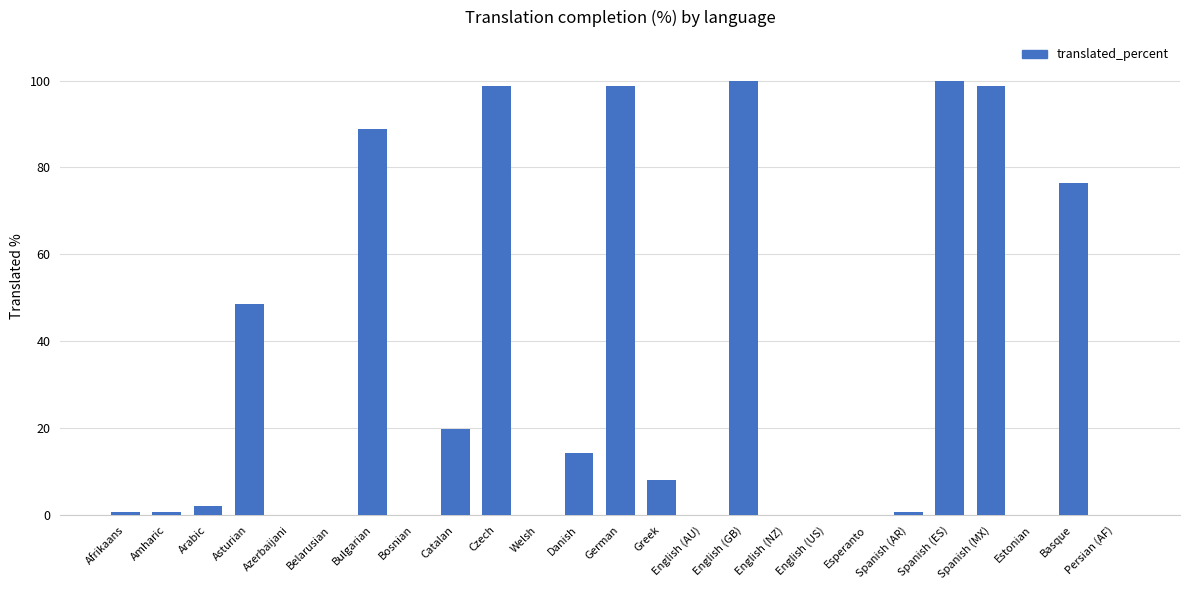

What is the sum of the values at English (AU) and Danish?

14.3